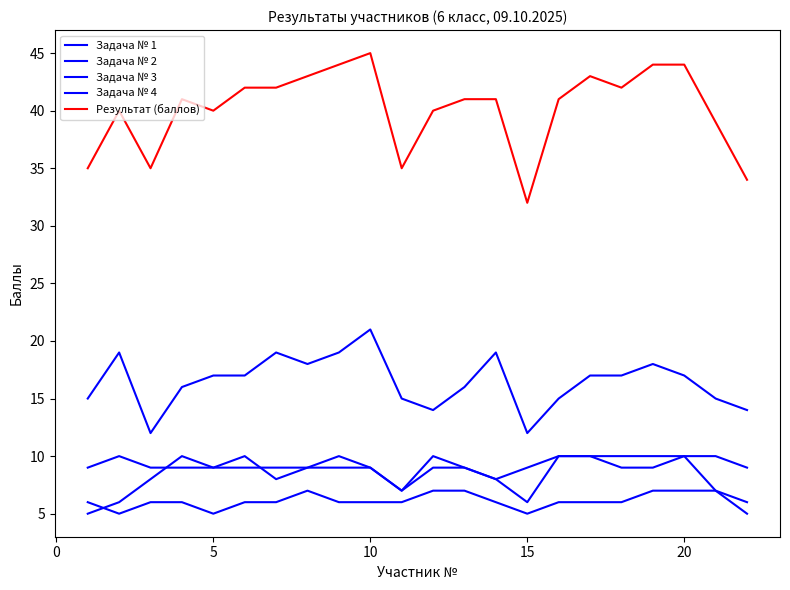

What is the sum of all Задача № 4 values?

191